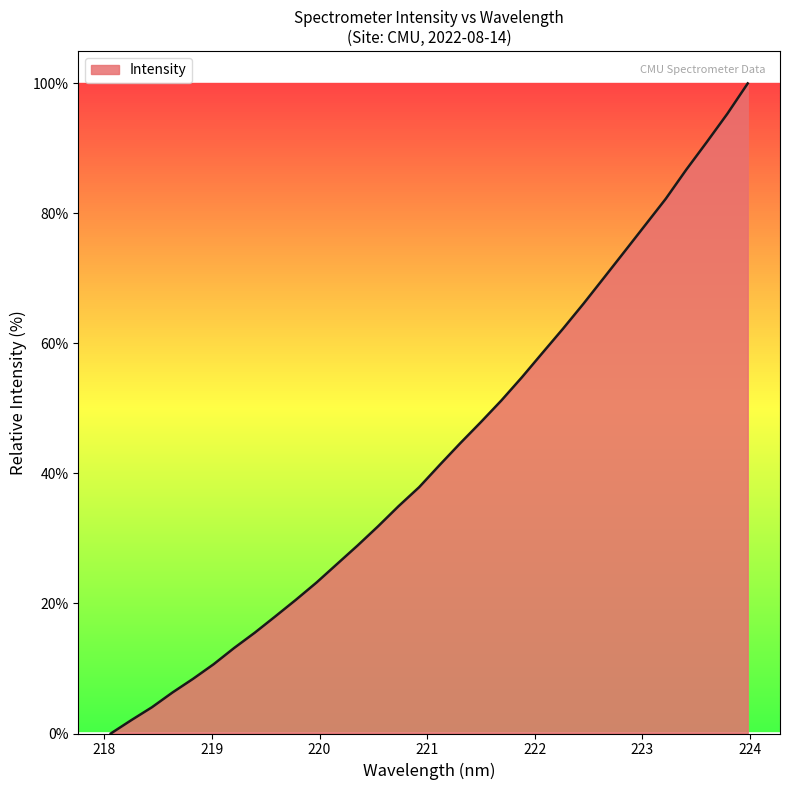

What is the difference between the maximum and minimum values?

100.0